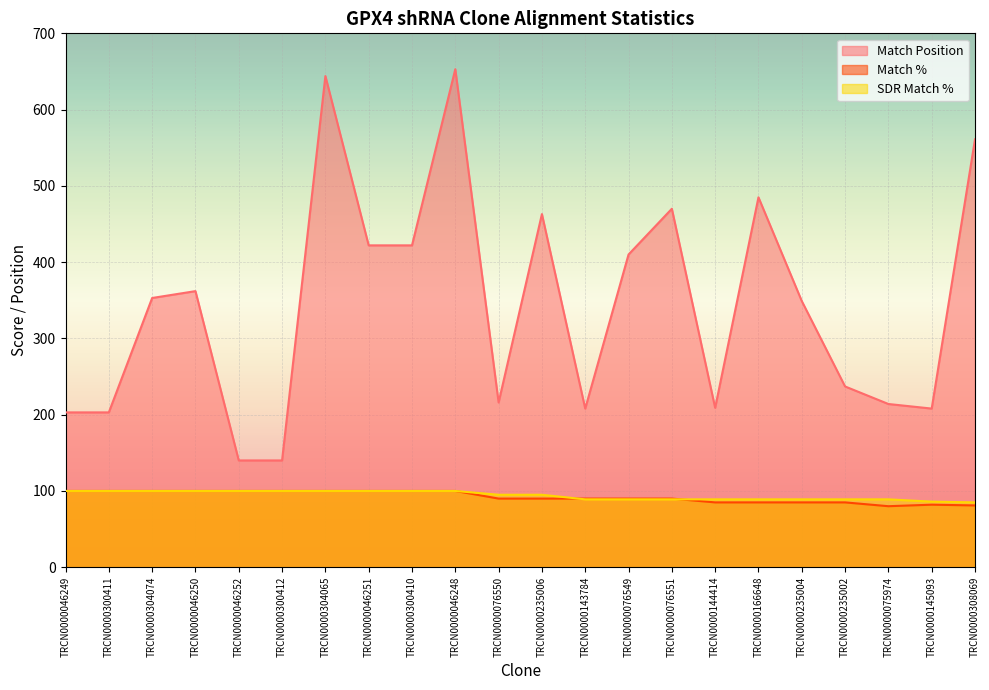

What position from the left is TRCN0000145093?

21